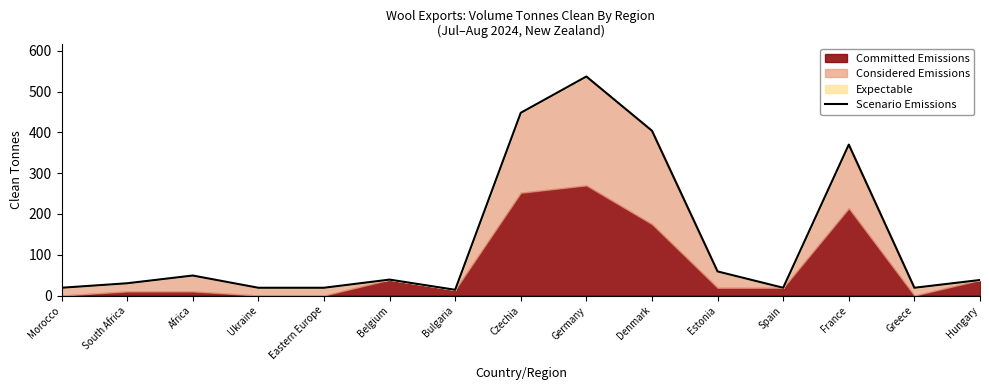

What position from the left is Spain?

12